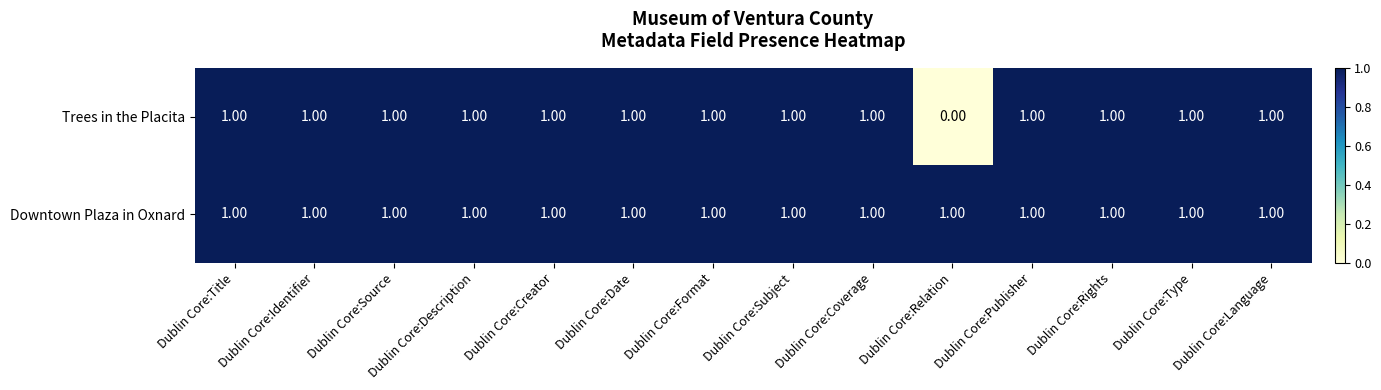

What is the sum of all Downtown Plaza in Oxnard values?

14